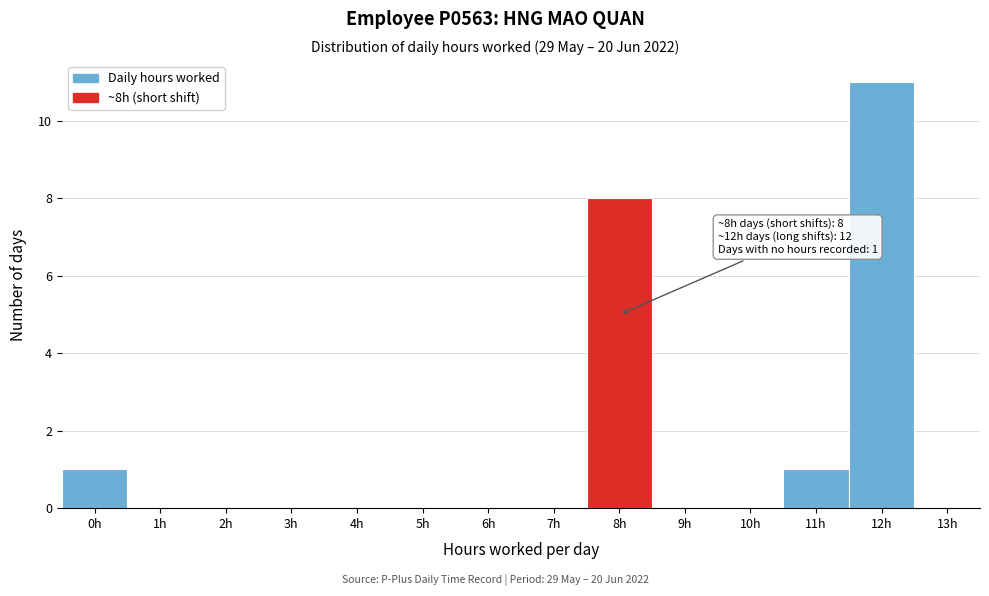

Which range on the x-axis has the tallest bar?

11.5 to 12.5